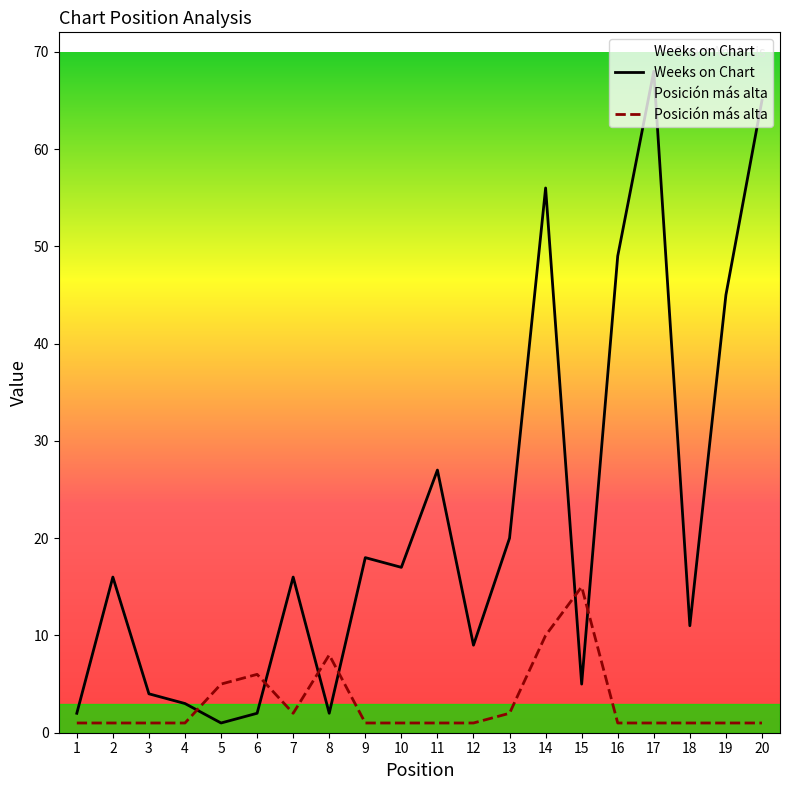

Rank the series by their maximum value, from lowest to highest.

Posición más alta, Weeks on Chart